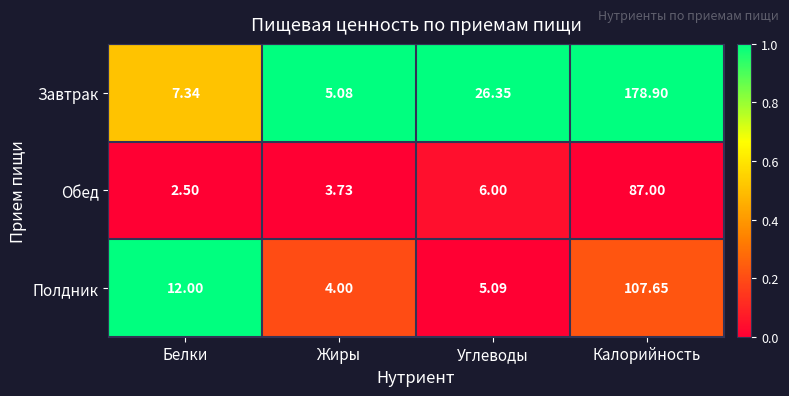

Which category has the highest value in the Обед series?

Калорийность